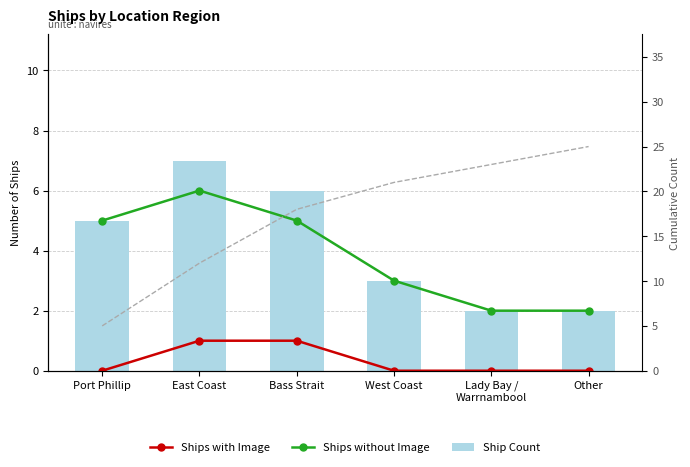

At which label is Cumulative closest to 15?

East Coast